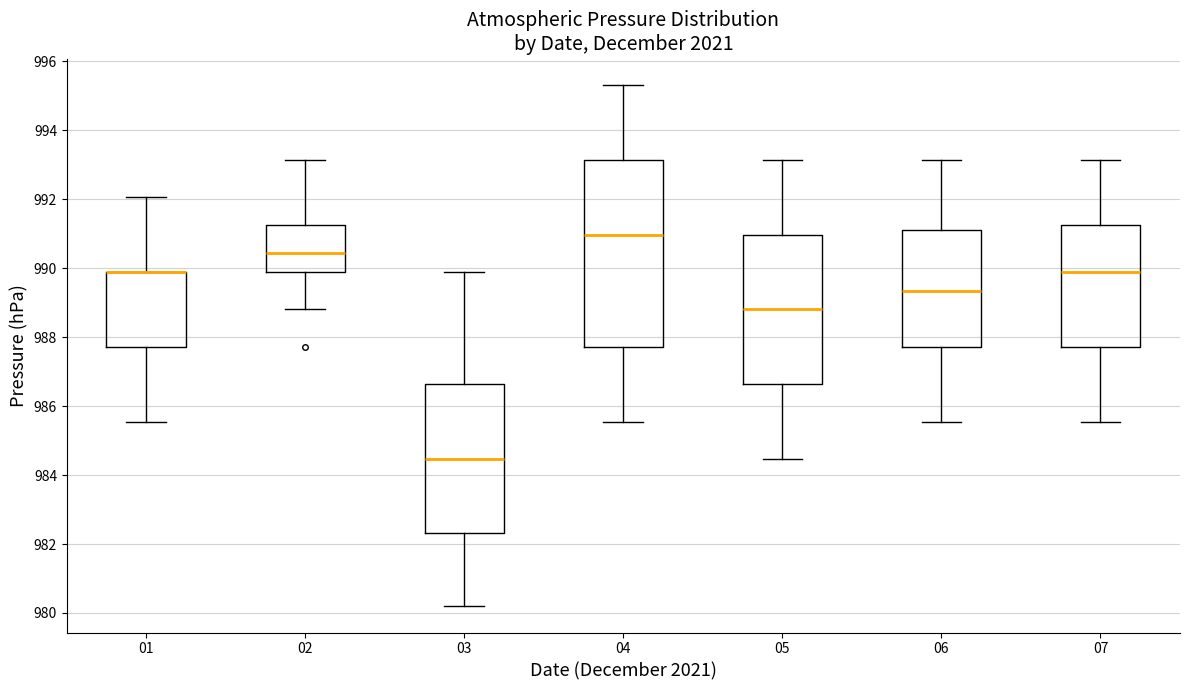

Reading left to right, read every box against the y-axis: the position of its median line, the range the box covers, and the ends of its whiskers. The values are not printed on the chart, so give them approximately, as read against the axis.

01: median 989.8 (drawn on the box's upper edge), box 987.8 to 989.8, whiskers 985.6 to 992.0
02: median 990.4, box 989.8 to 991.2, whiskers 988.8 to 993.2
03: median 984.4, box 982.4 to 986.6, whiskers 980.2 to 989.8
04: median 991.0, box 987.8 to 993.2, whiskers 985.6 to 995.4
05: median 988.8, box 986.6 to 991.0, whiskers 984.4 to 993.2
06: median 989.4, box 987.8 to 991.2, whiskers 985.6 to 993.2
07: median 989.8, box 987.8 to 991.2, whiskers 985.6 to 993.2